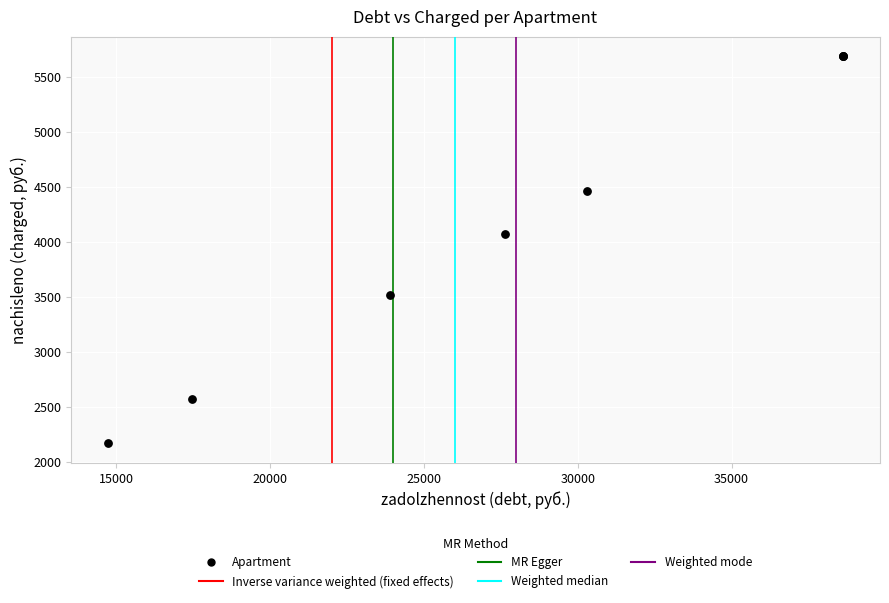

What Y value in the scatter plot is closest to 3930?

4071.6